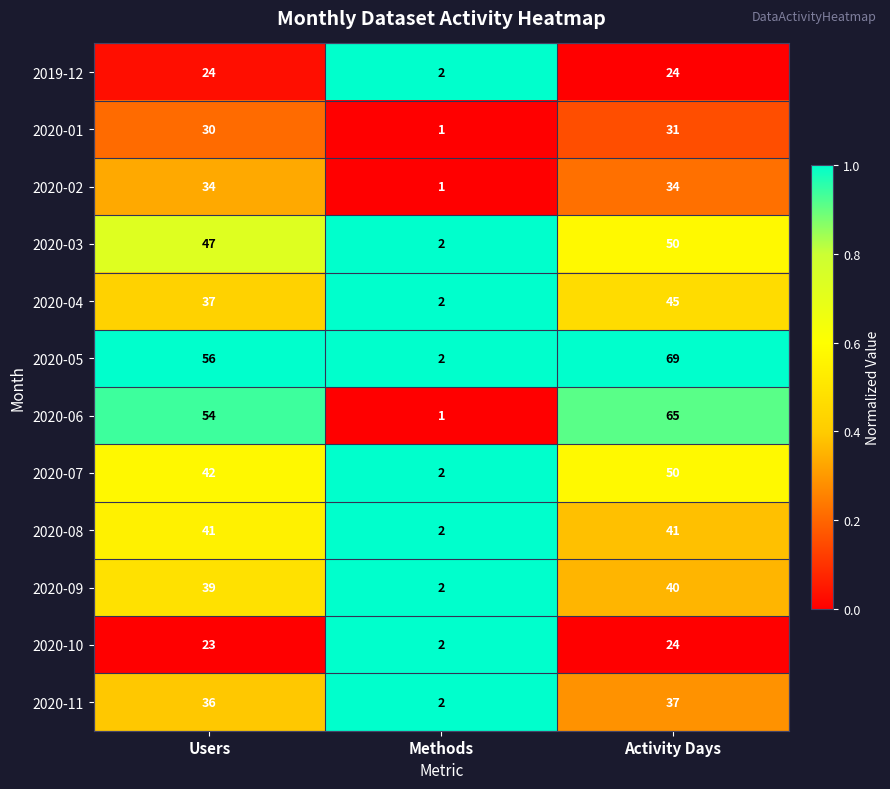

Between Users and Methods, which series saw the biggest shift?

2020-05